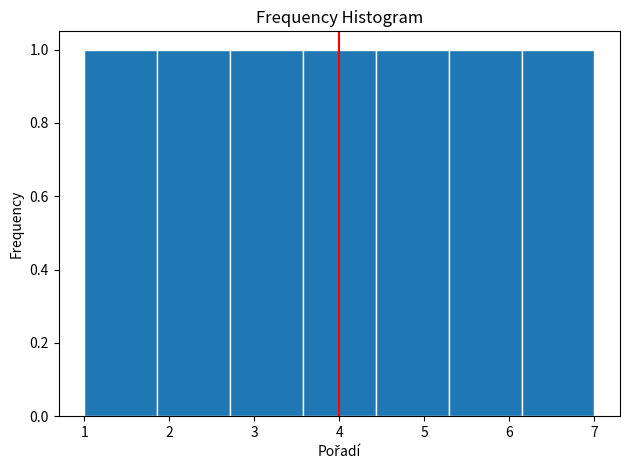

Reading left to right, transcribe this chart: for each bar, give the range it covers on the x-axis and its height. Neither the bar edges nor the heights are printed on the chart, so give them approximately, as read against the axes.

1.0 to 1.9: 1
1.9 to 2.7: 1
2.7 to 3.6: 1
3.6 to 4.4: 1
4.4 to 5.3: 1
5.3 to 6.1: 1
6.1 to 7.0: 1